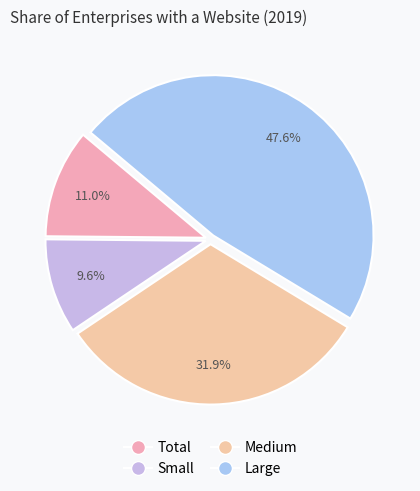

To the nearest percent, what portion does Small represent?

10%